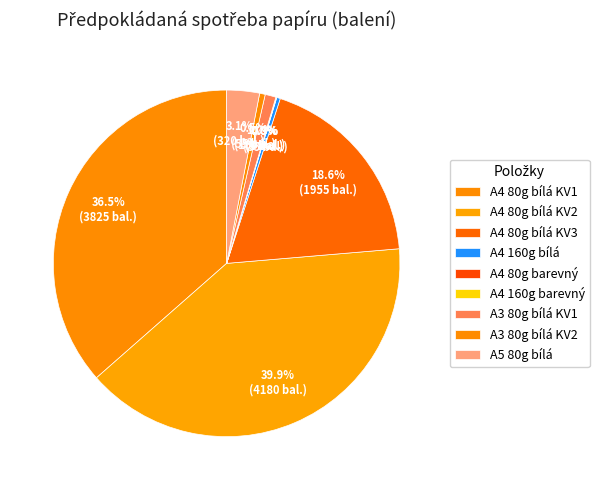

Is there a majority slice in this chart?

No